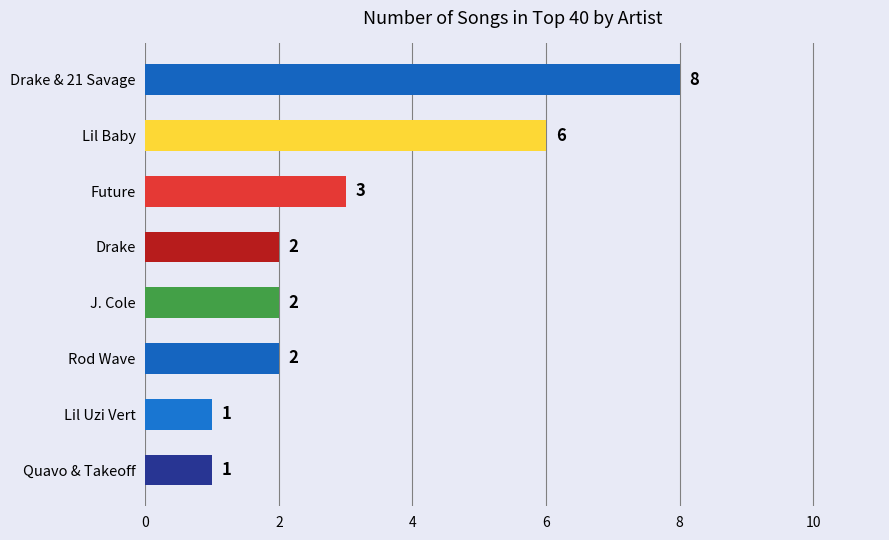

What is the label of the 8th bar from the bottom?

Drake & 21 Savage